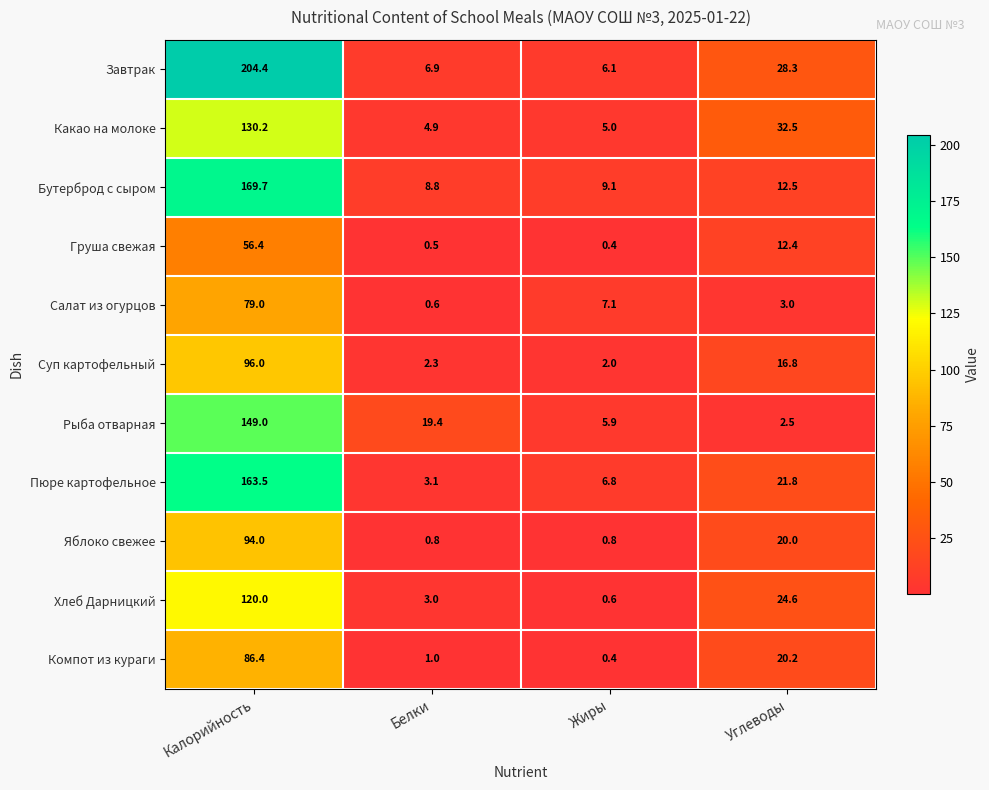

Rank the categories by Пюре картофельное value from highest to lowest.

Калорийность, Углеводы, Жиры, Белки